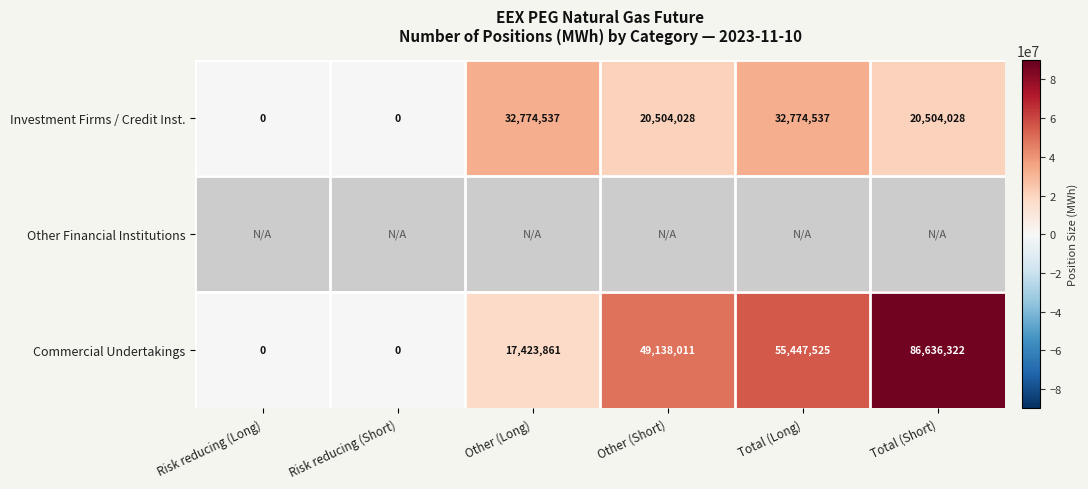

What is the sum of all Commercial Undertakings values?

208645719